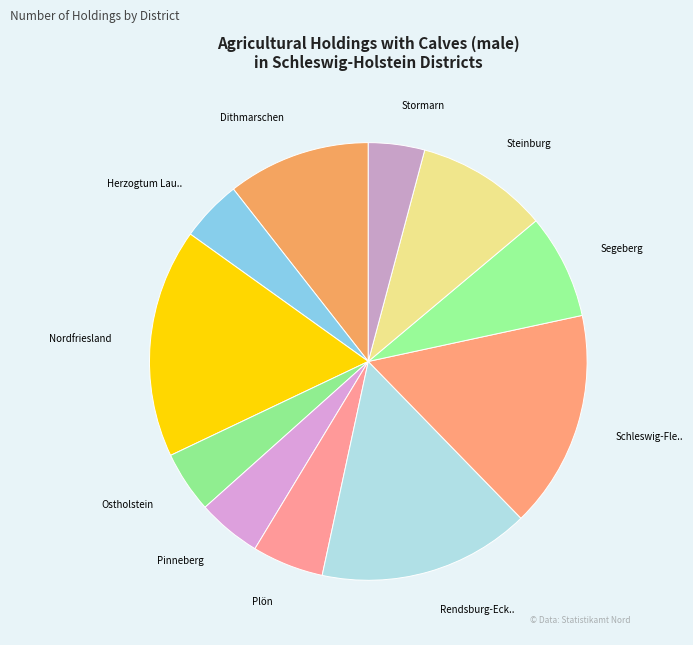

Is Ostholstein the majority of the pie?

No